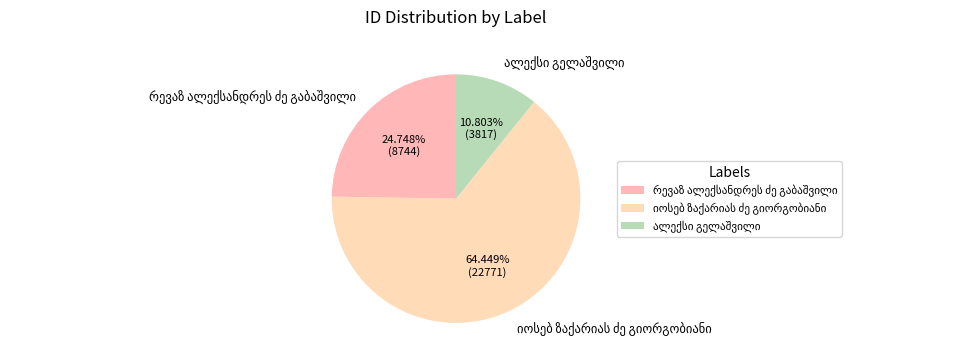

Is there a majority slice in this chart?

Yes